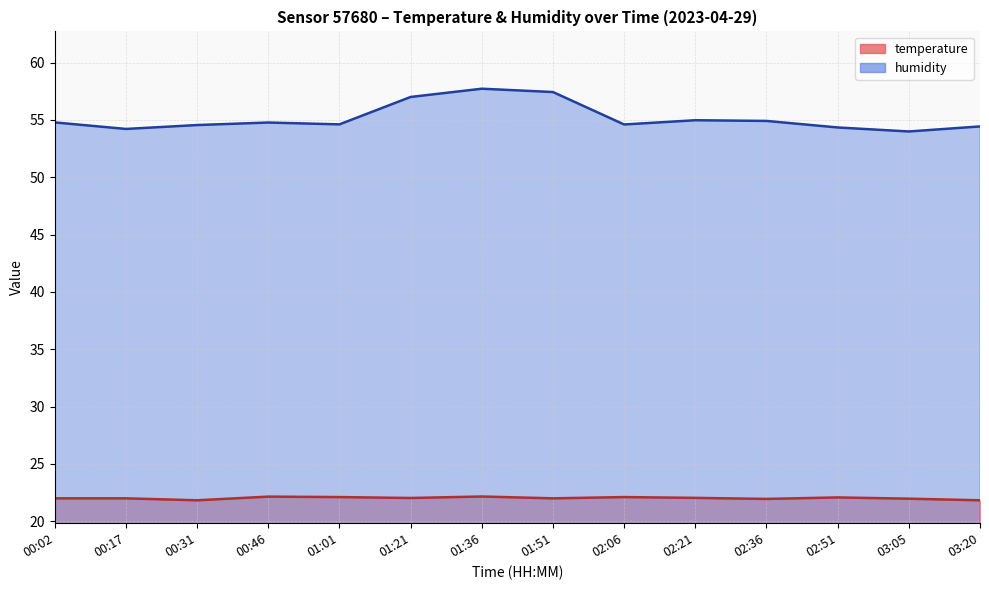

What is the greatest value displayed?

57.7